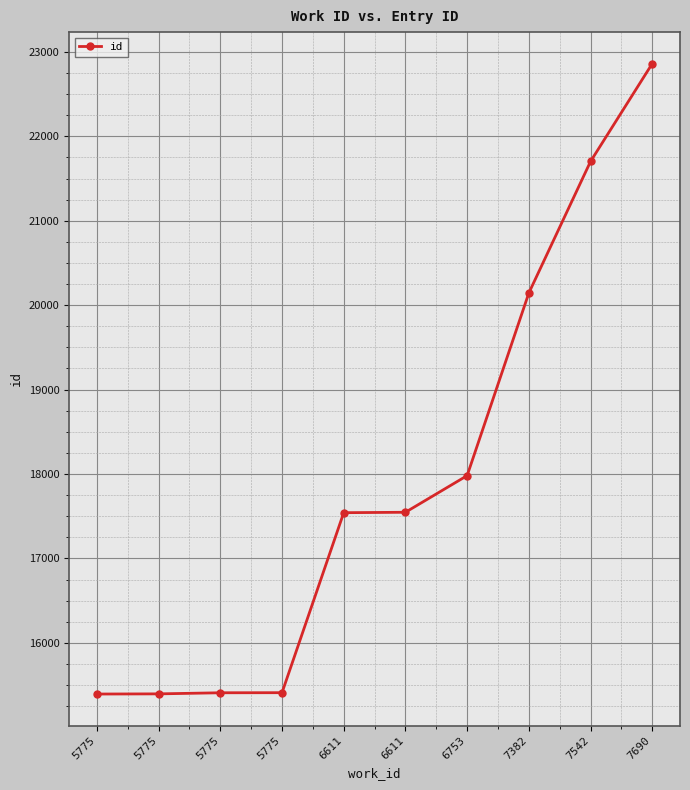

The chart shows a value of 26666 at 7382. True or false?

False